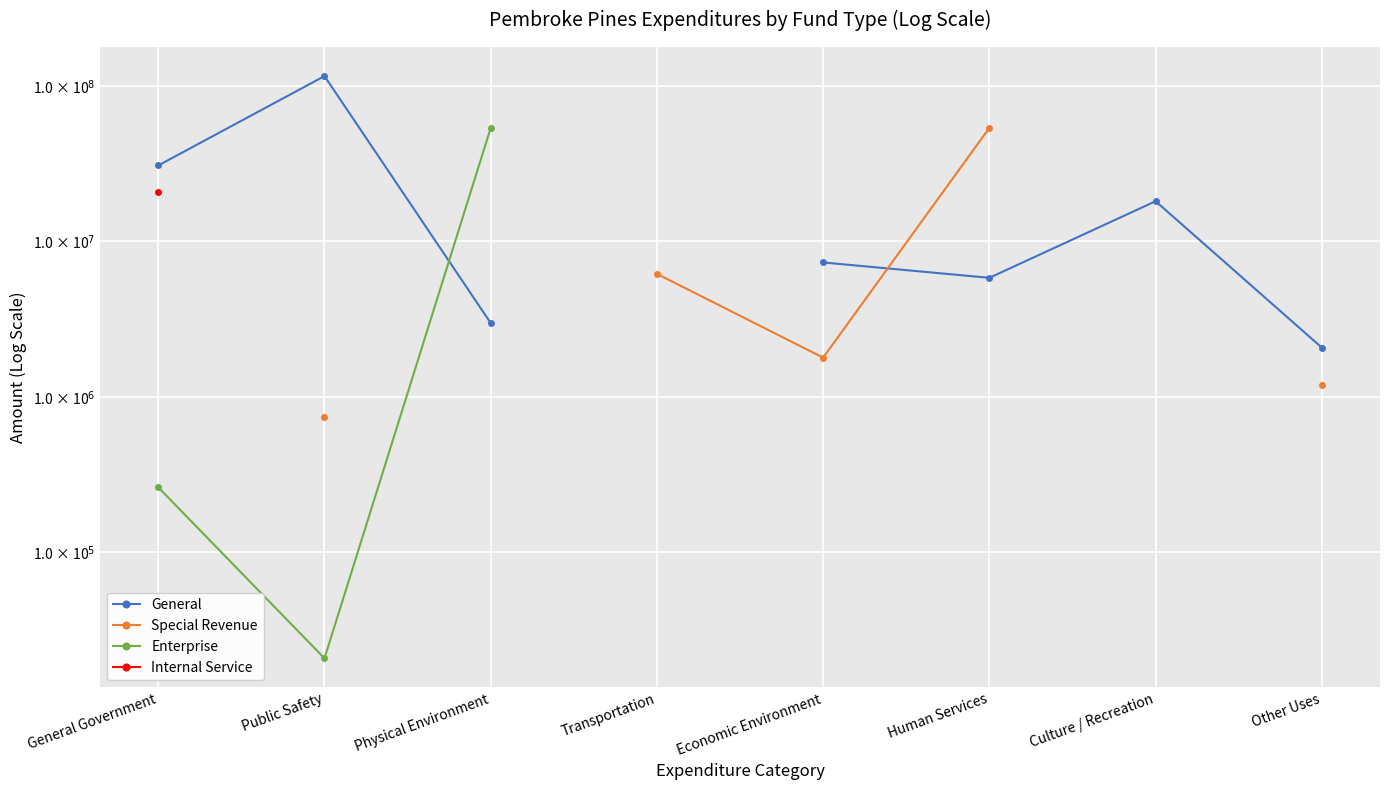

Which series has the widest spread of values?

General